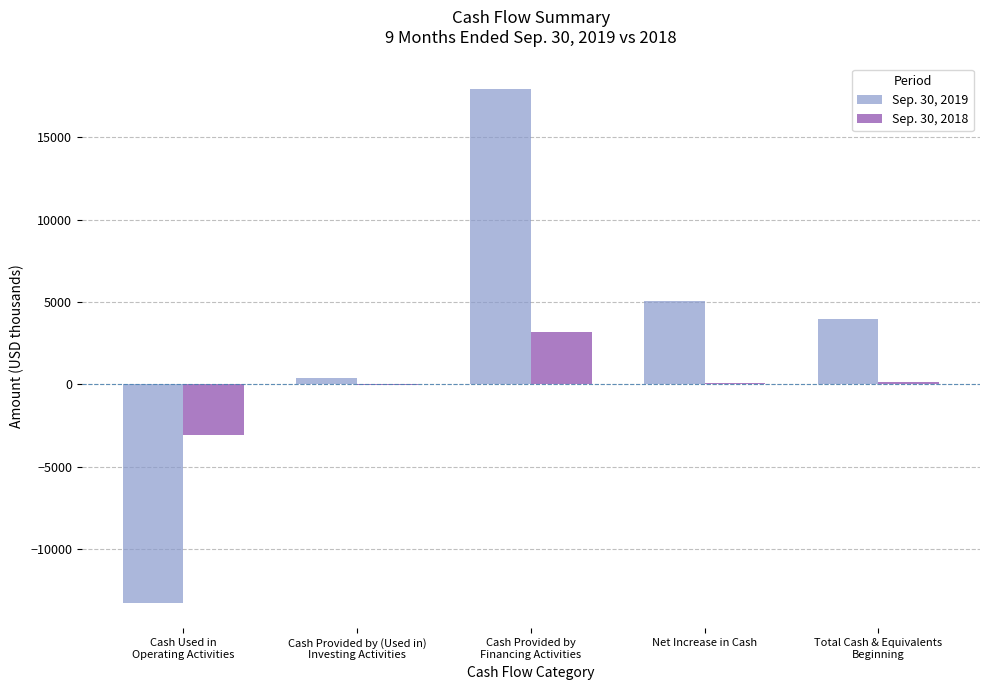

Are the bars grouped side by side (vs. stacked)?

Yes